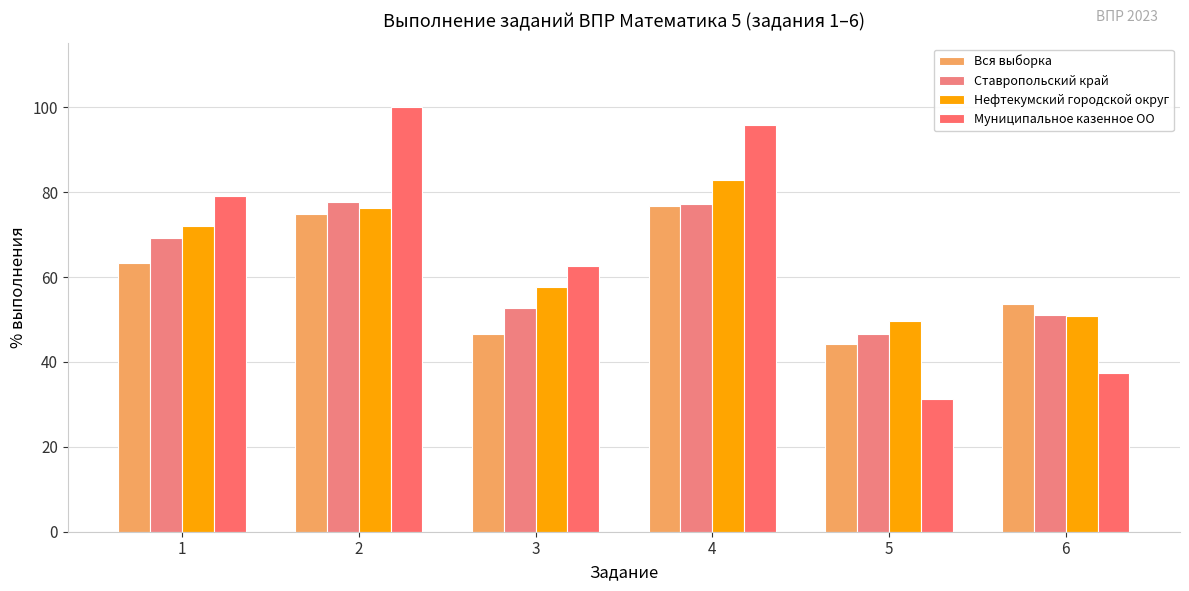

How many bars are there in each group?

4